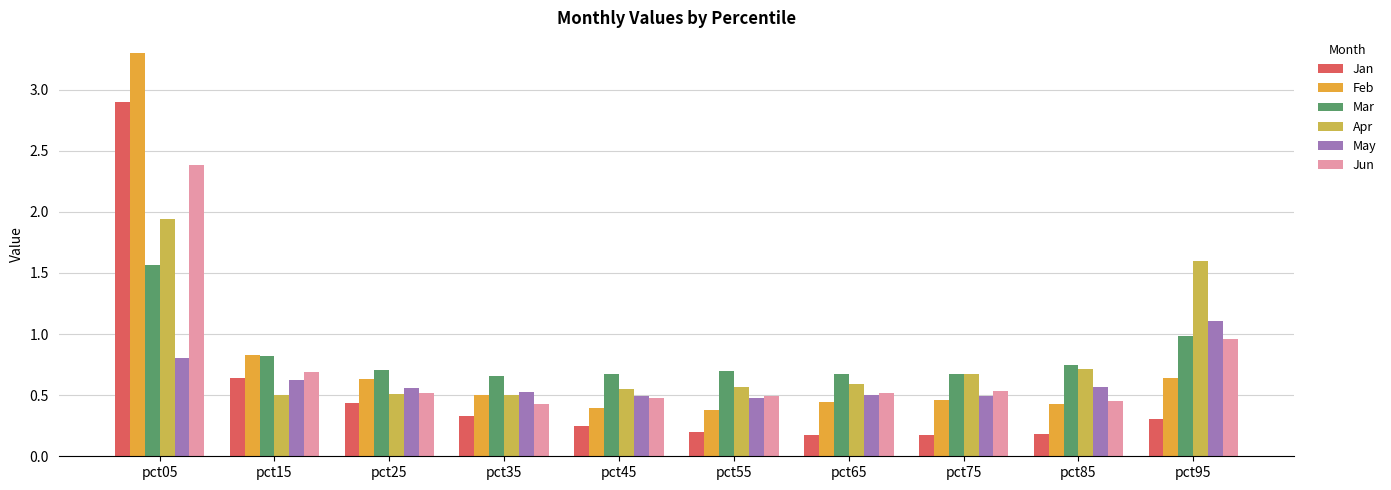

Is the value of Feb at pct35 greater than the value of Mar at pct75?

No